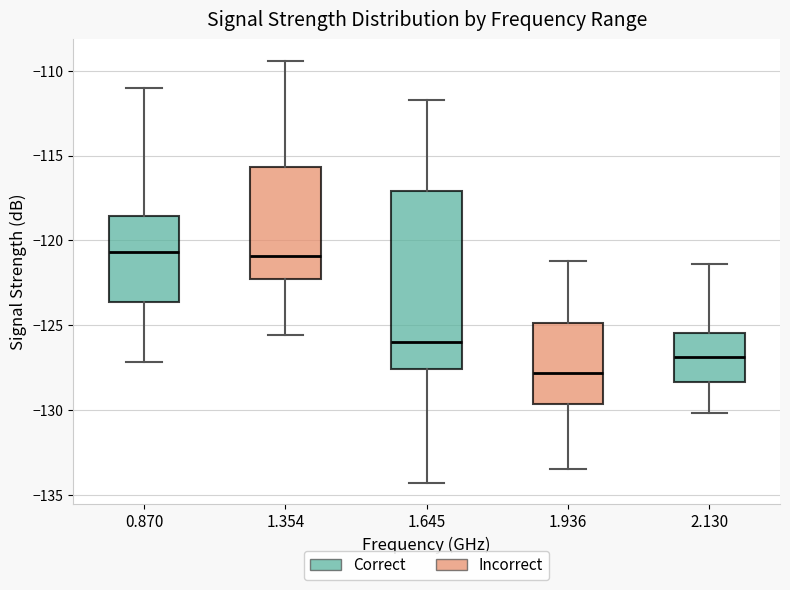

Which box has the lowest median line?

1.936